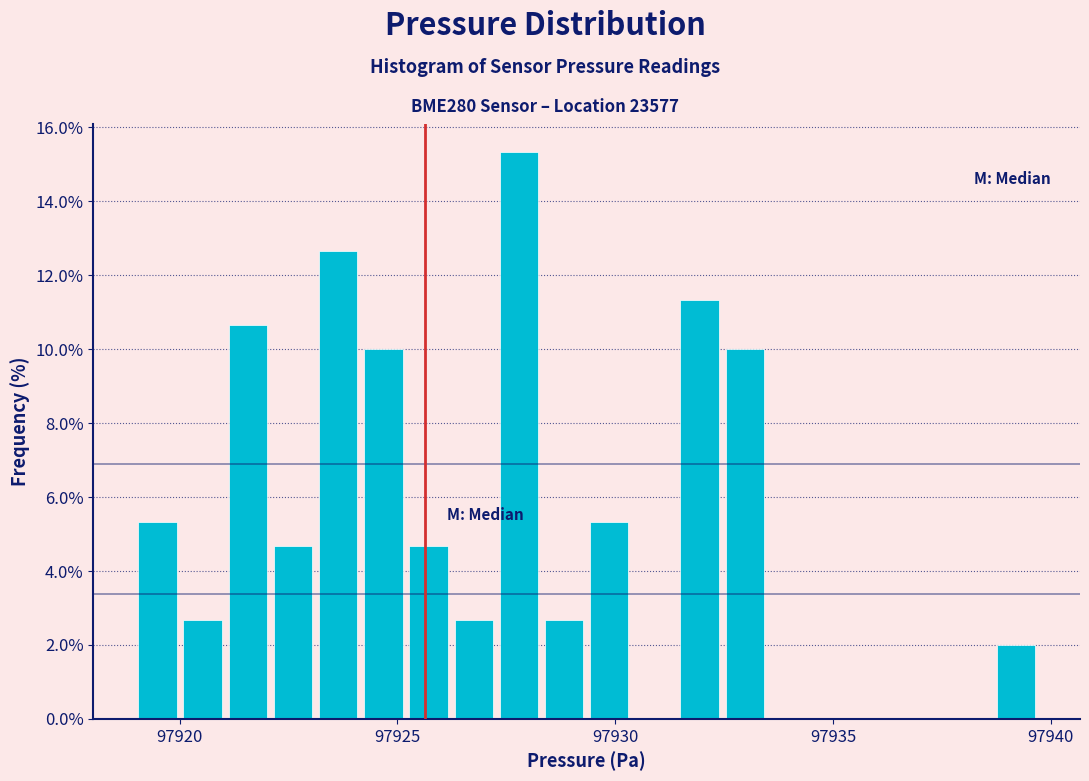

Read against the x-axis, roughly where is the centre of the tallest bar?

97928.0